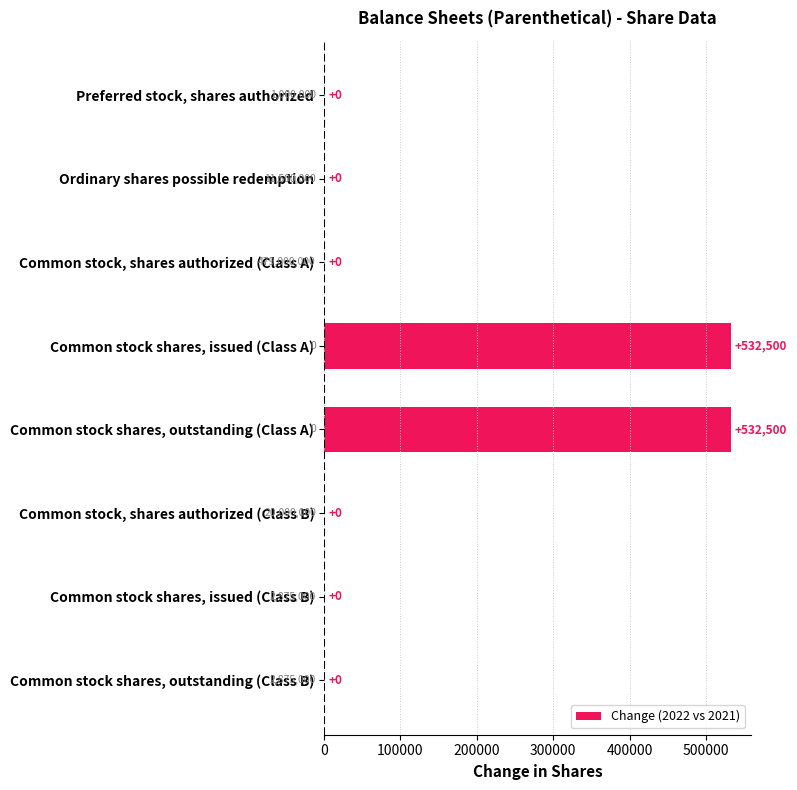

Count the number of values greater than 0.

2